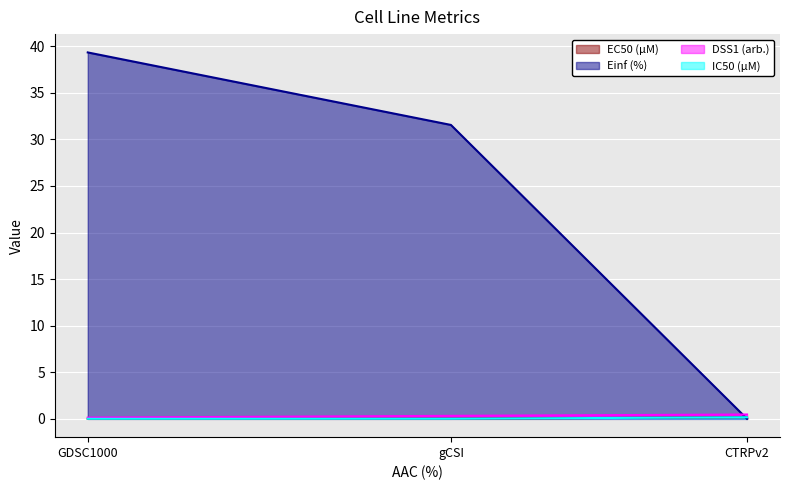

What is the greatest value displayed?

39.3